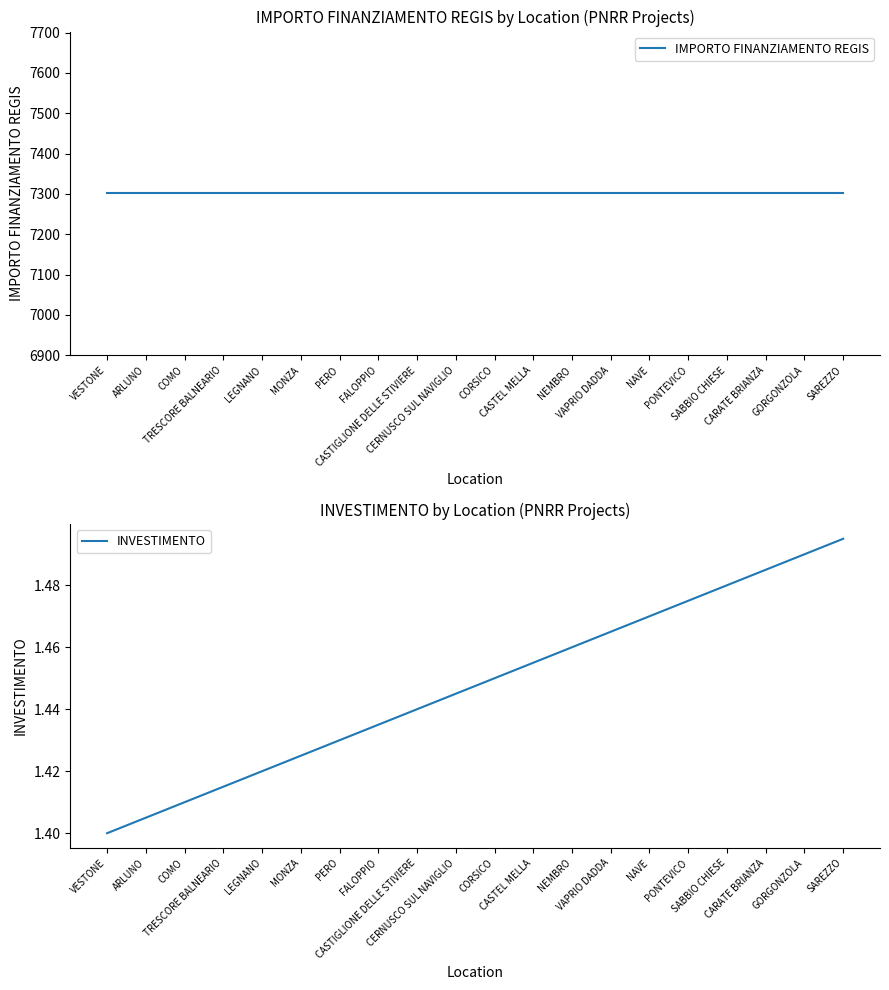

Does the chart display data point markers on the line(s)?

No